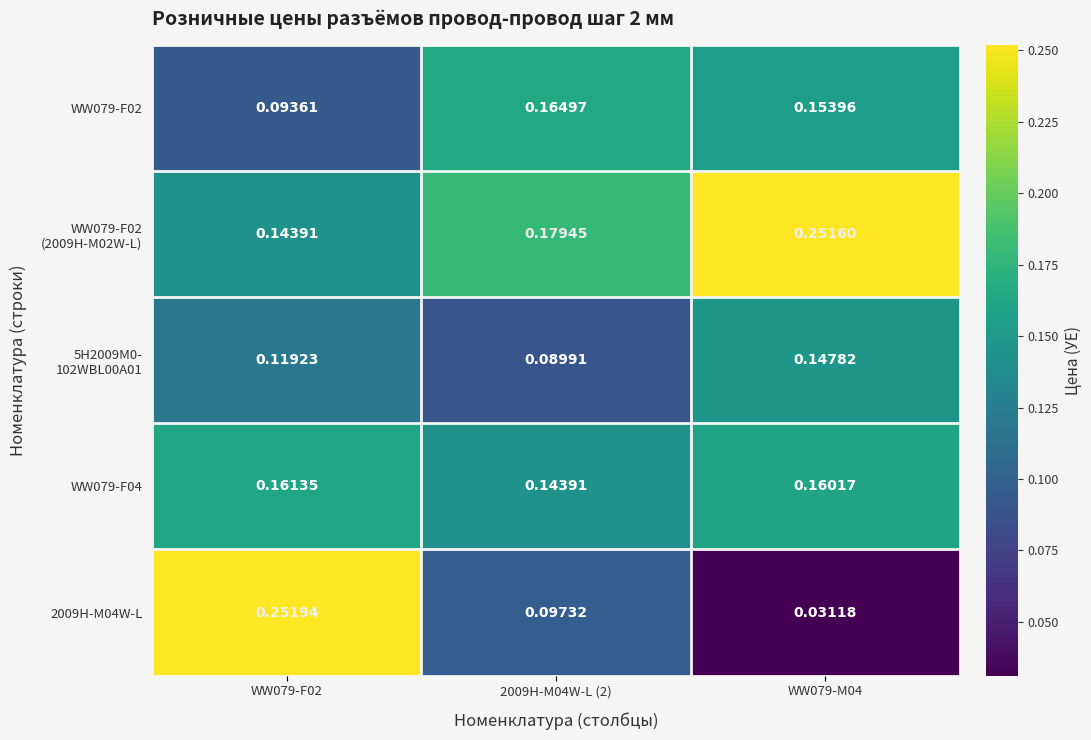

Which series changed the most between WW079-F02 and WW079-M04?

2009H-M04W-L